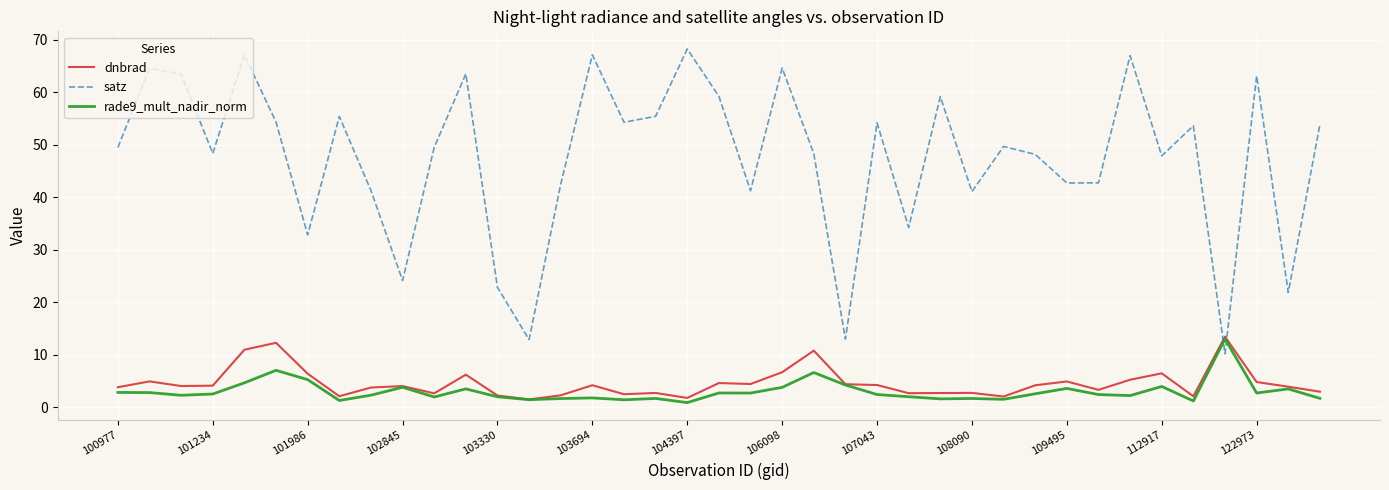

What is the maximum value for satz?

68.3